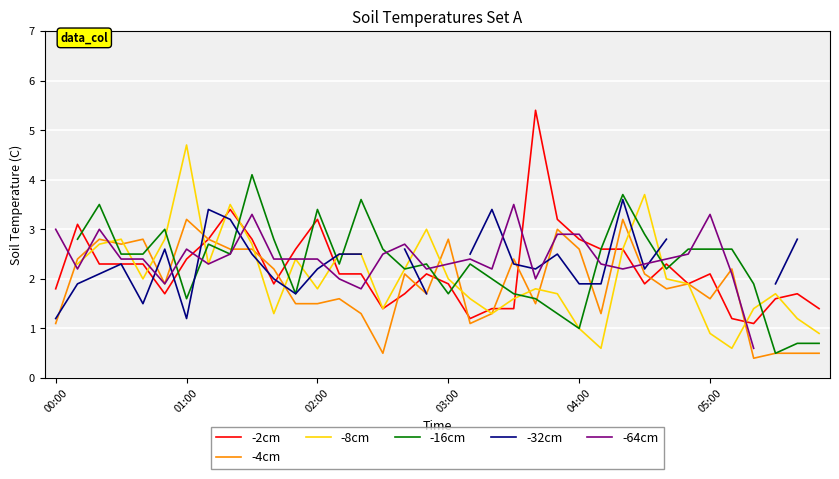

What is the difference between the second highest and minimum values in the -4cm series?

2.8